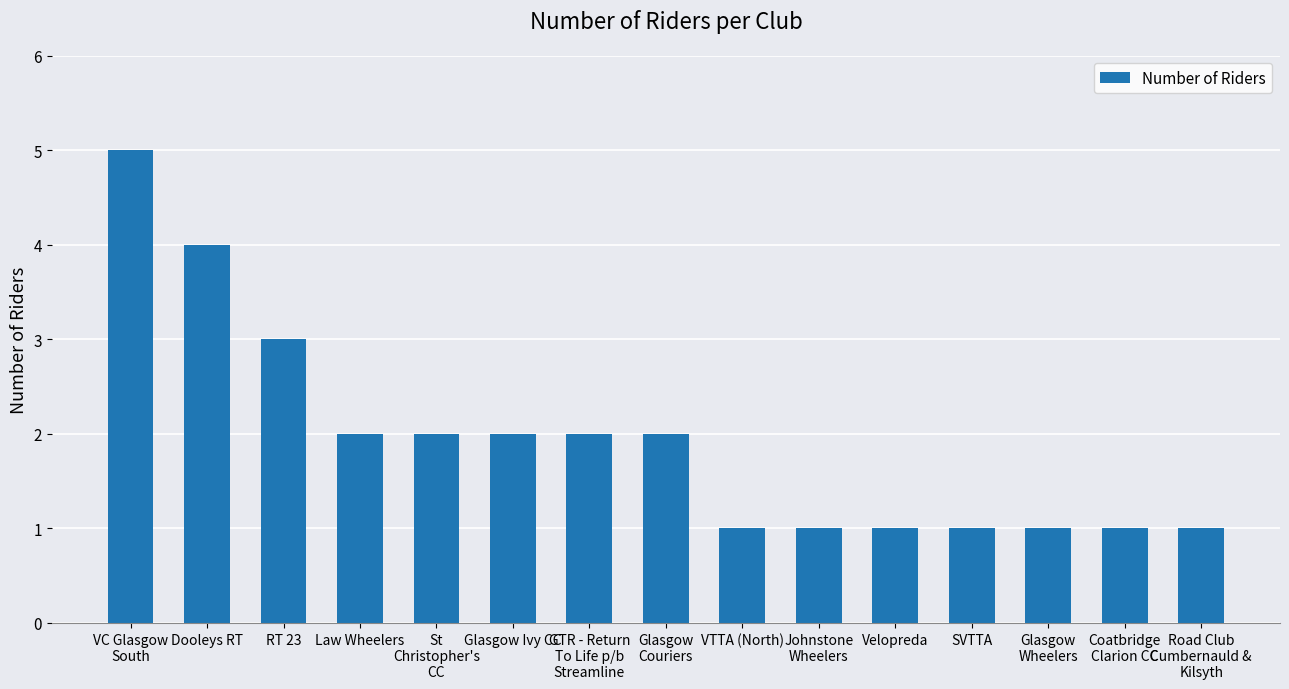

The value at Glasgow
Couriers is 2. True or false?

True